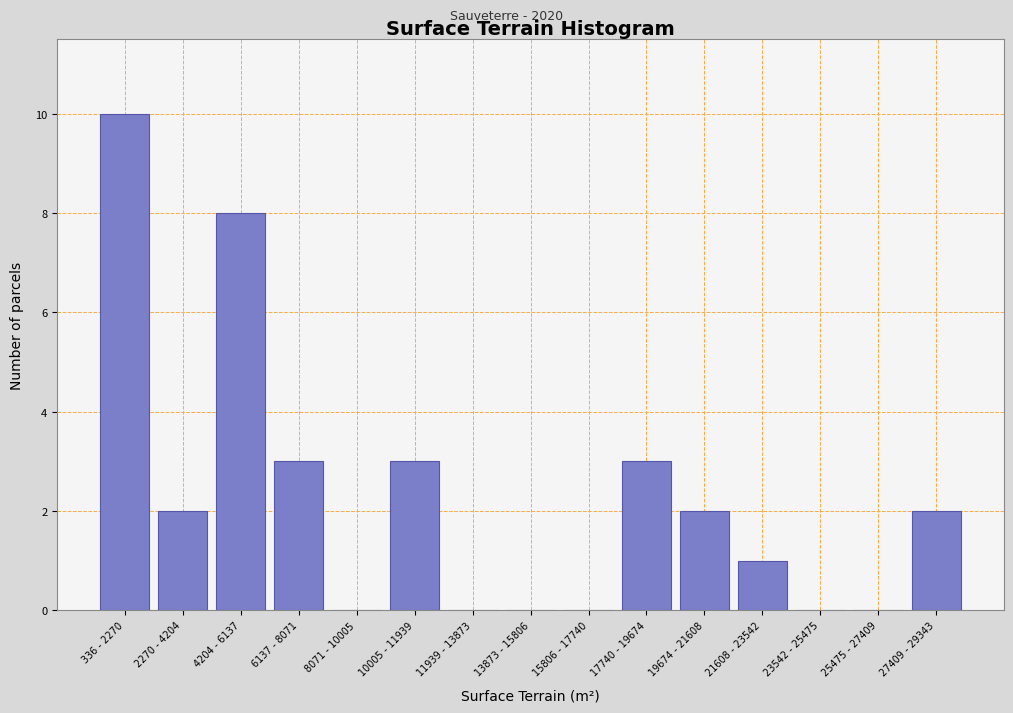

Reading right to left, transcribe all the data shown in this chart.

27409 - 29343=2	25475 - 27409=0	23542 - 25475=0	21608 - 23542=1	19674 - 21608=2	17740 - 19674=3	15806 - 17740=0	13873 - 15806=0	11939 - 13873=0	10005 - 11939=3	8071 - 10005=0	6137 - 8071=3	4204 - 6137=8	2270 - 4204=2	336 - 2270=10